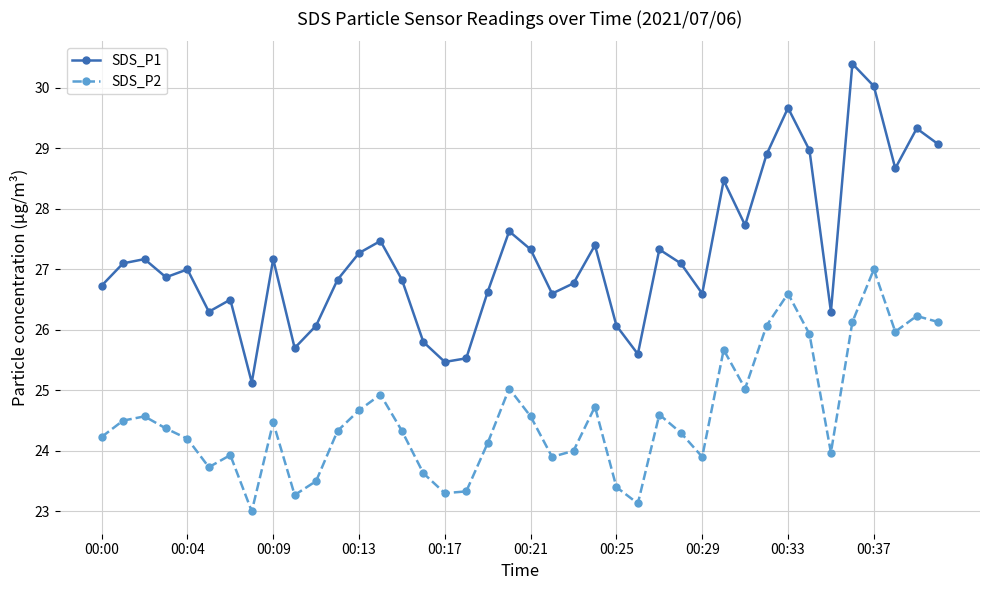

True or false: SDS_P1 has more than 0 points higher than both neighbors.

True